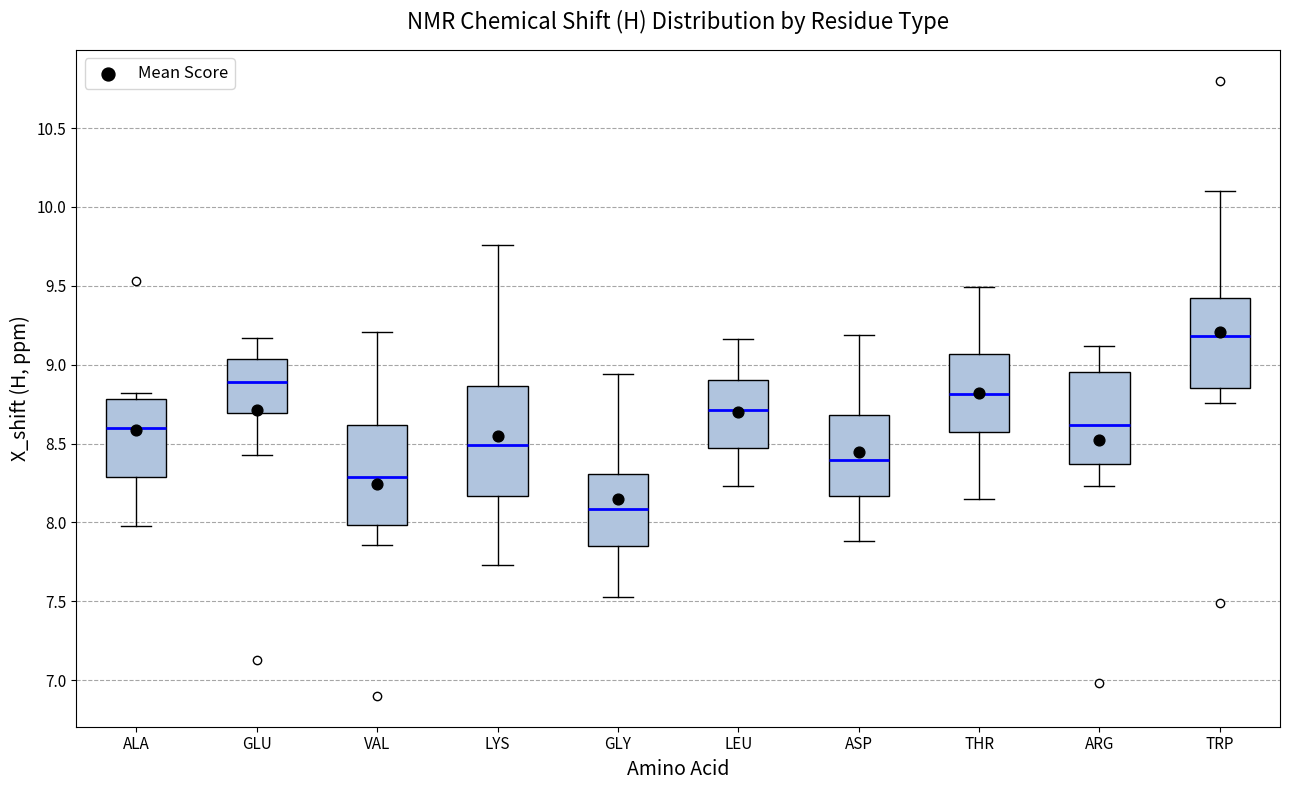

Where does the median line of the box for ASP sit on the y-axis? The values are not printed on the chart, so give them approximately, as read against the axis.

8.40